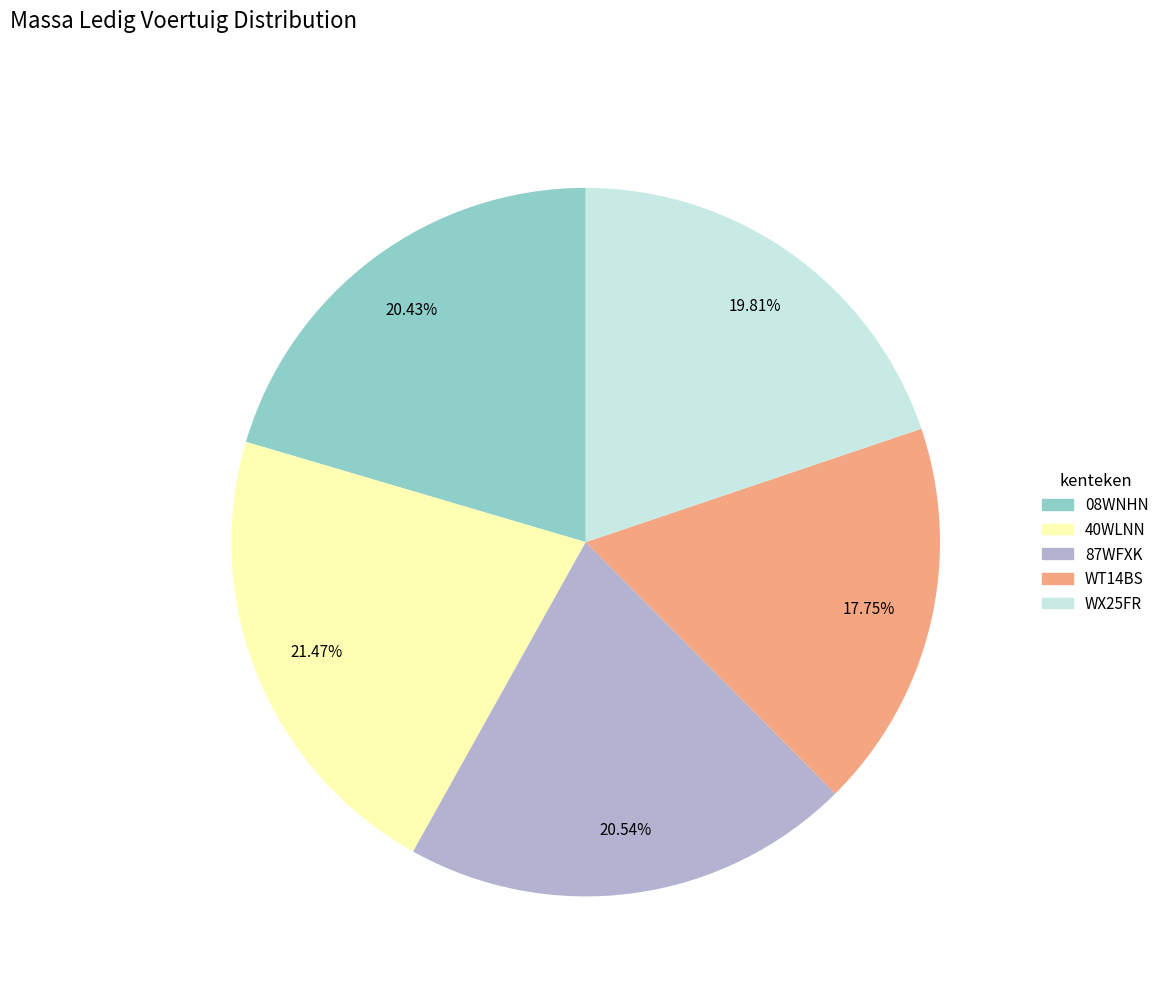

What is the ratio of the value at 87WFXK to the value at 08WNHN?

1.0